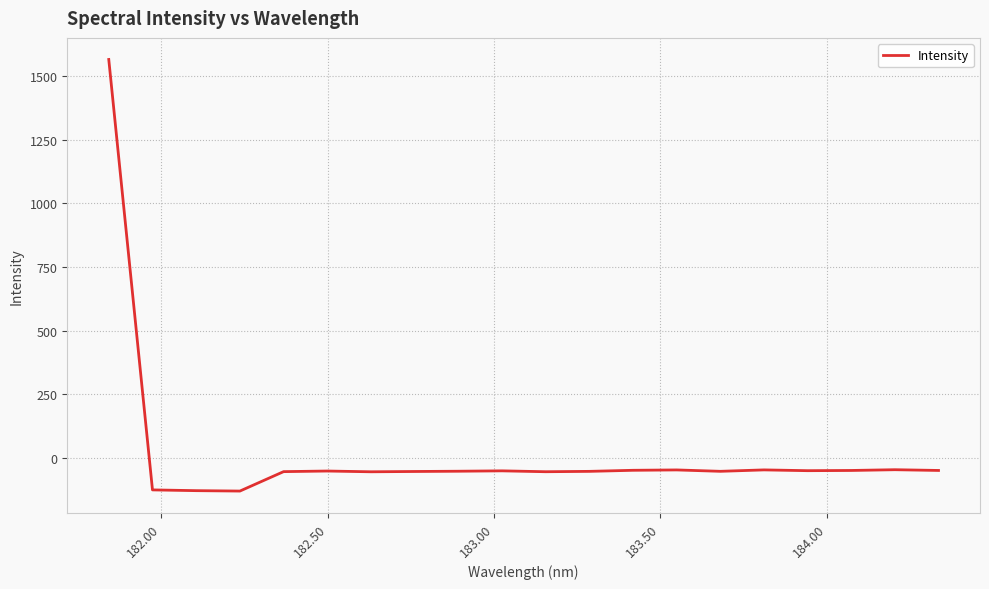

What is the smallest value displayed?

-130.3